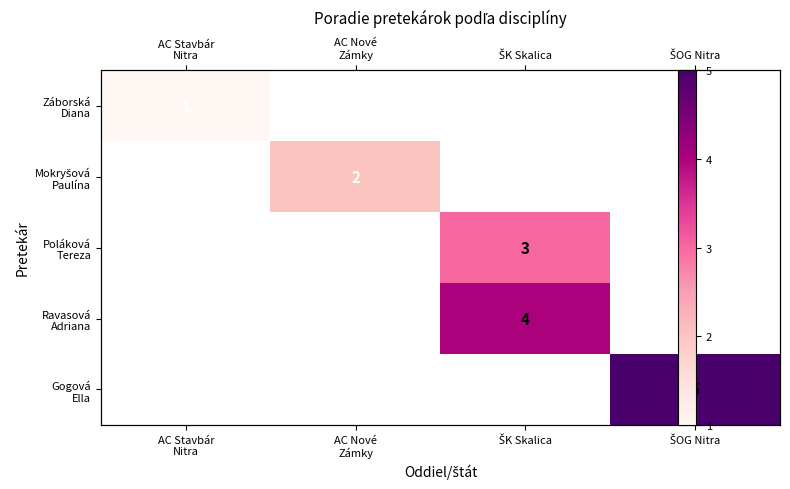

List the labels in order of Ravasová Adriana value, largest first.

AC Stavbár Nitra, AC Nové Zámky, ŠK Skalica, ŠOG Nitra